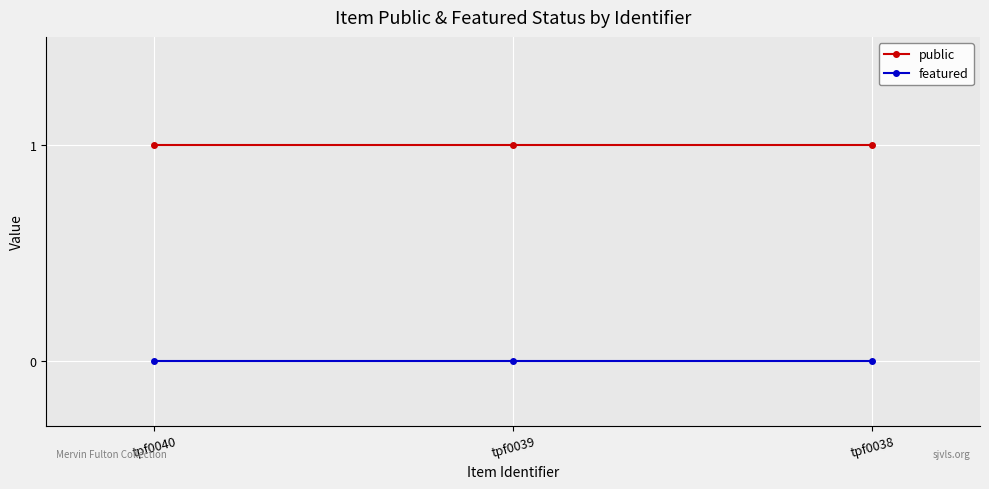

At how many categories does at least one series exceed 0?

3